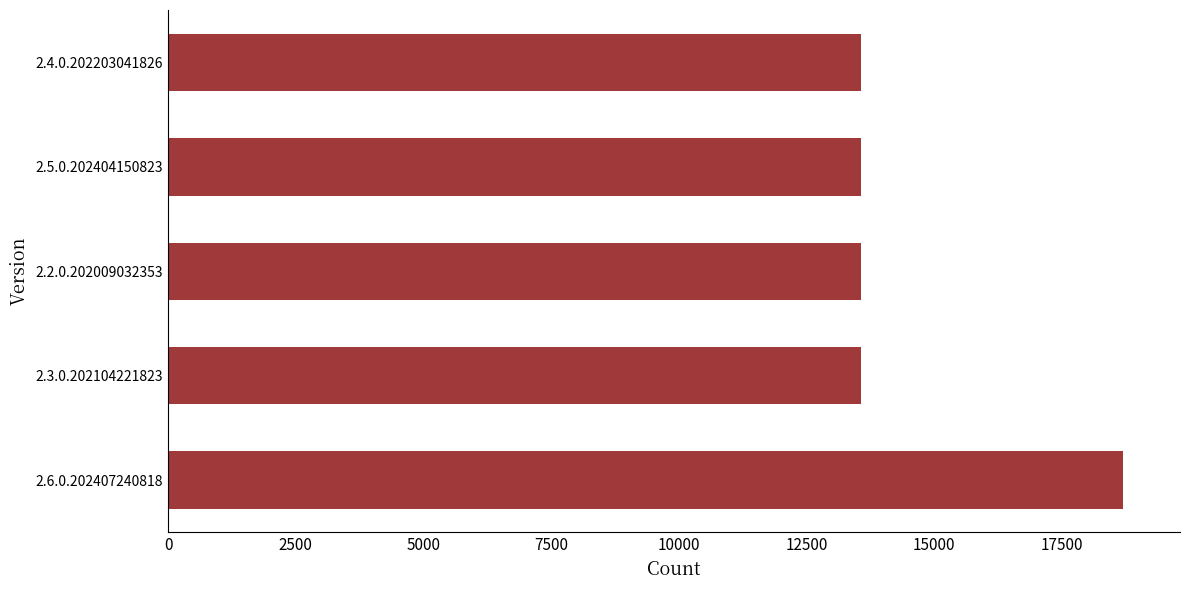

What is the minimum value shown in the chart?

13568